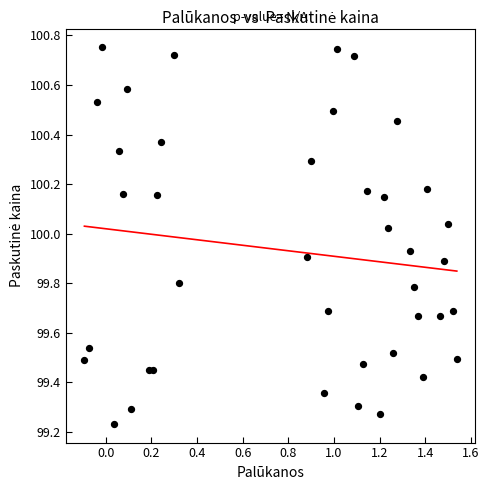

What is the range of Y values (max minus min)?

1.5